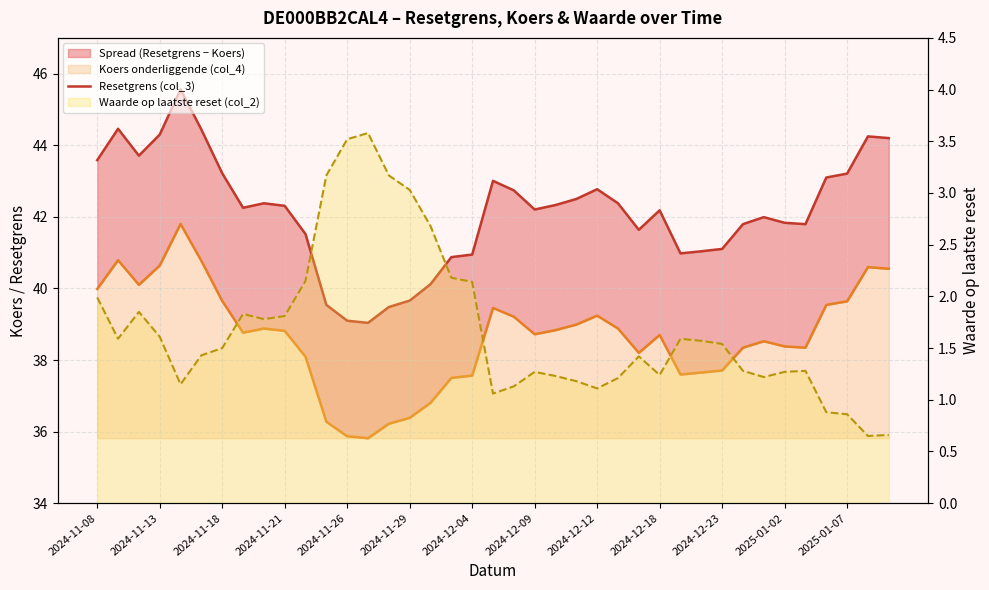

What is the minimum value for Koers onderliggende (col_4)?

35.8